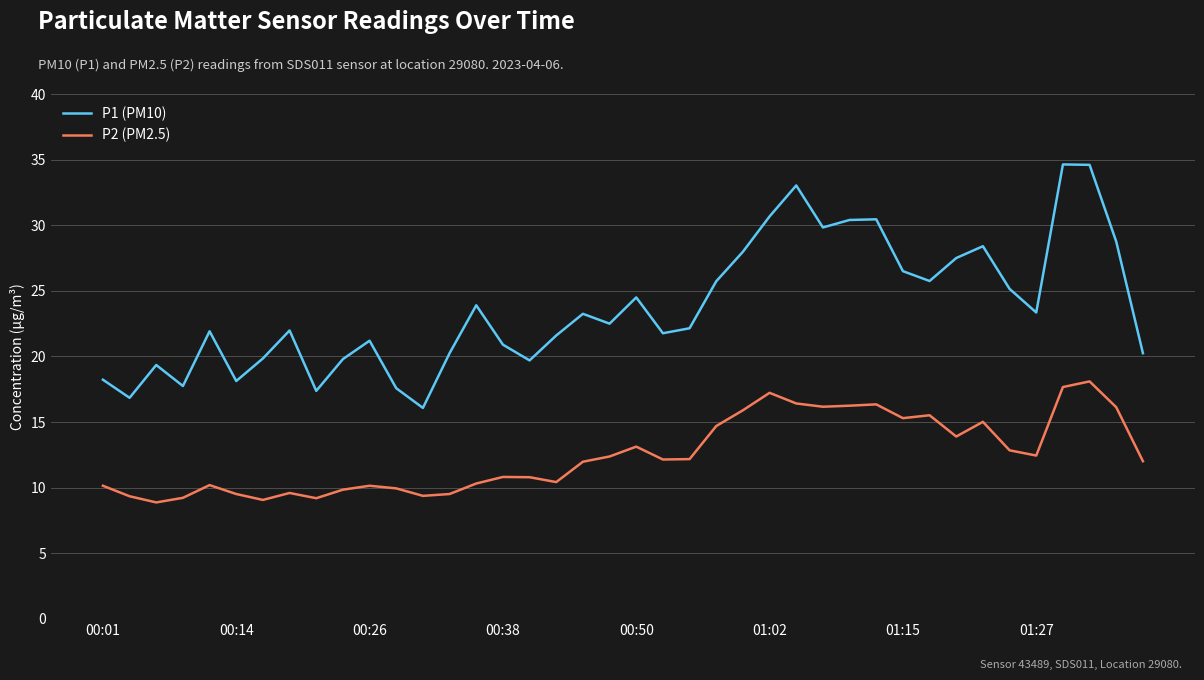

What is the average value of the P2 (PM2.5) series?

12.5